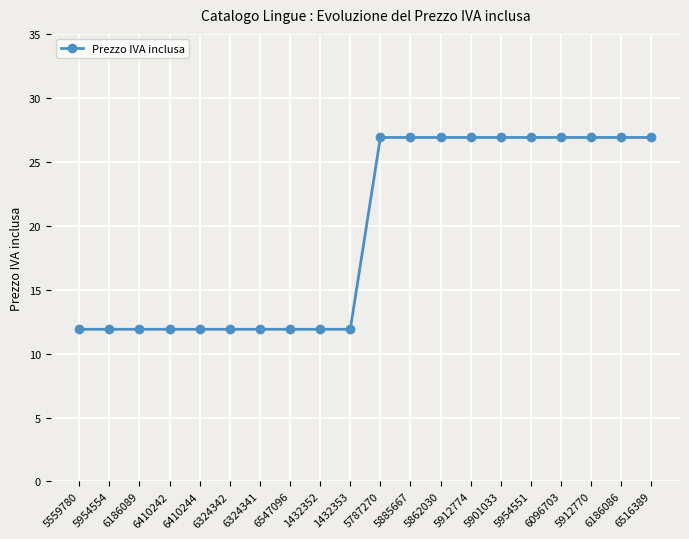

What is the difference between the maximum and second lowest values?

15.0